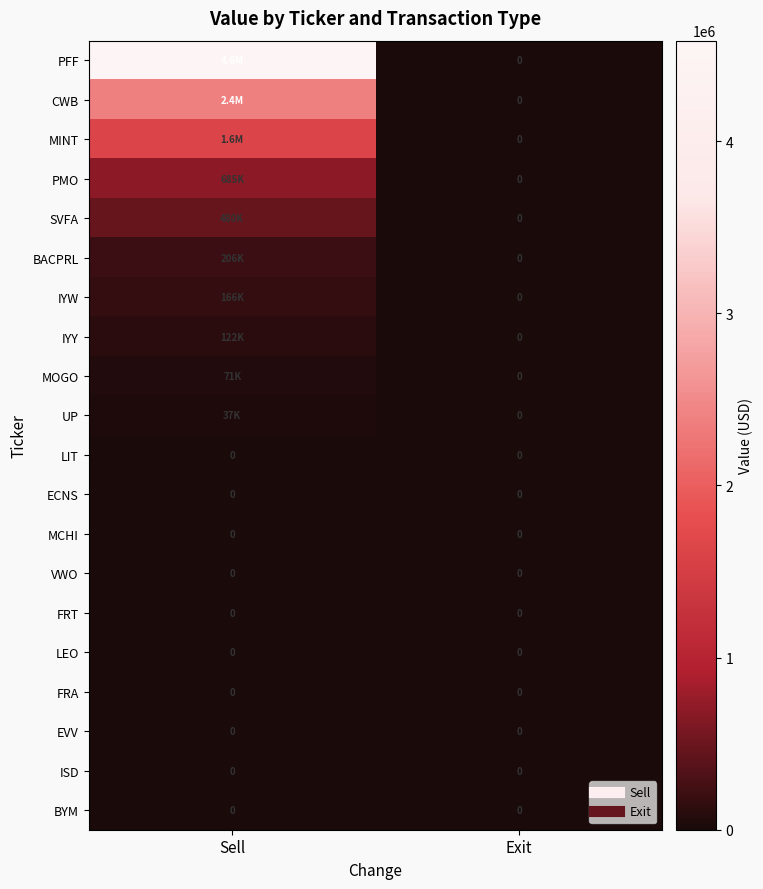

Which has a higher value, Sell or Exit?

Sell